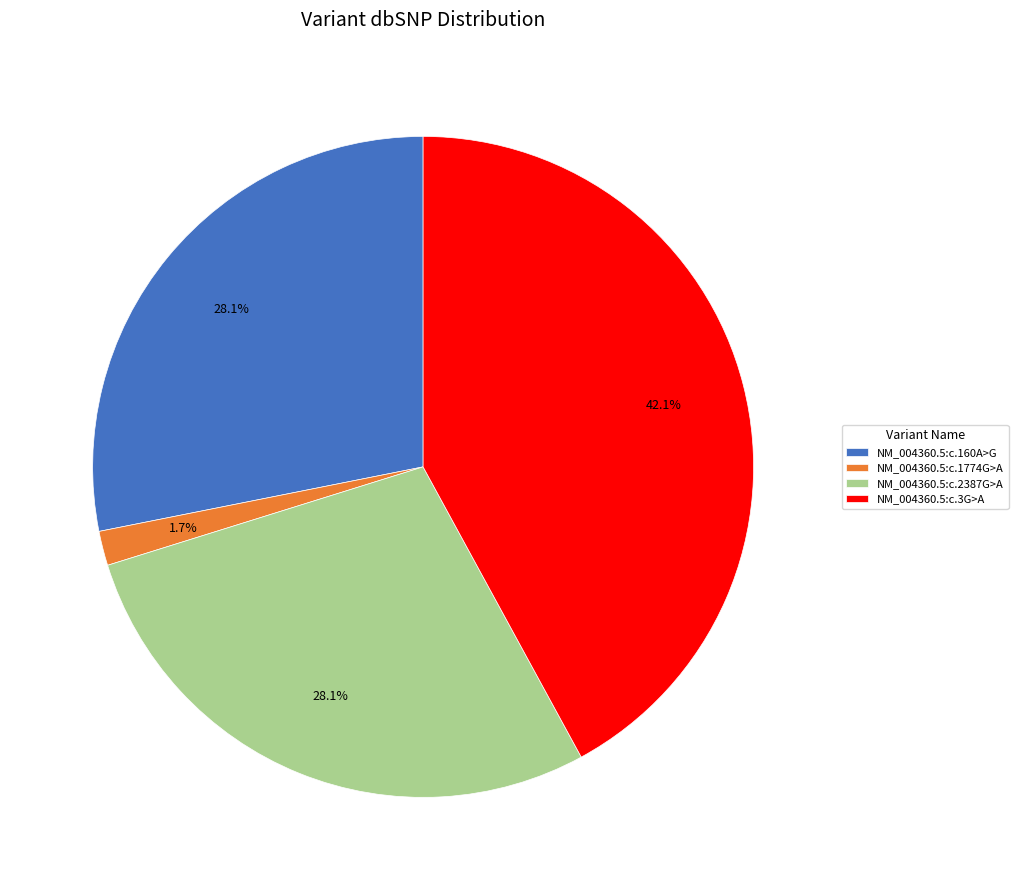

To the nearest percent, what is the difference between the largest and smallest slice percentages?

40%